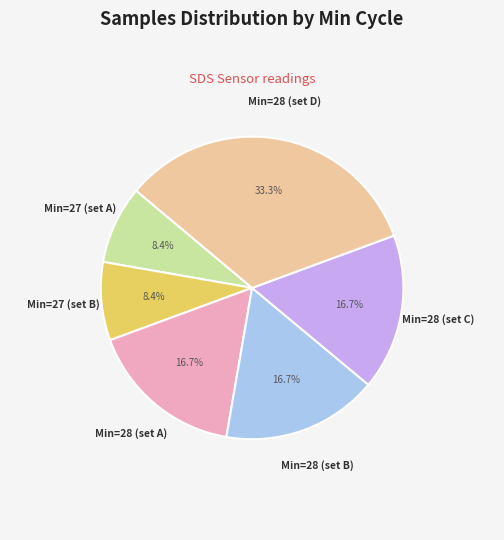

Is there any slice that represents more than half of the pie?

No